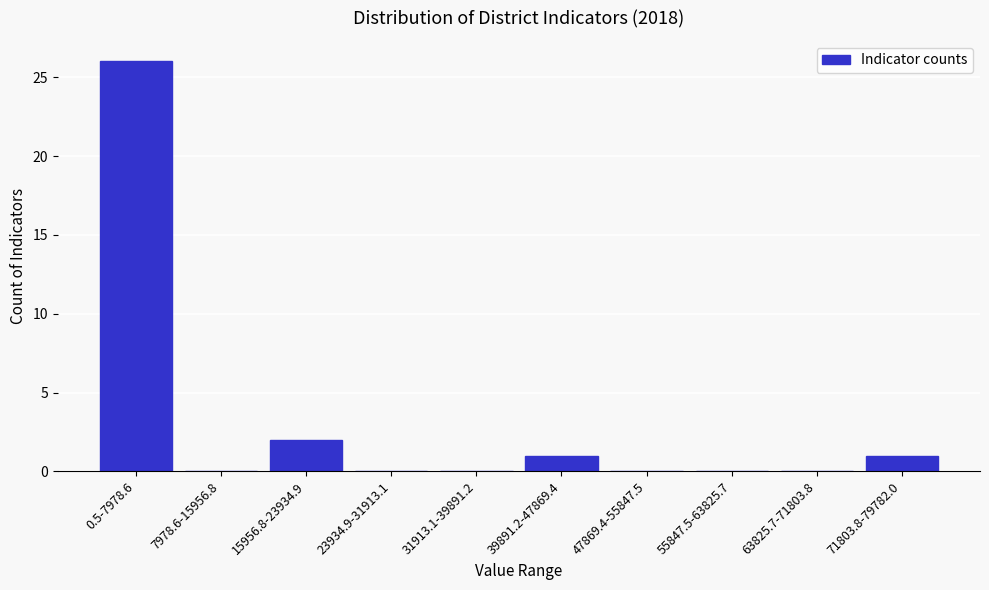

Reading left to right, list all the values displayed in this chart.

0.5-7978.6=26	7978.6-15956.8=0	15956.8-23934.9=2	23934.9-31913.1=0	31913.1-39891.2=0	39891.2-47869.4=1	47869.4-55847.5=0	55847.5-63825.7=0	63825.7-71803.8=0	71803.8-79782.0=1